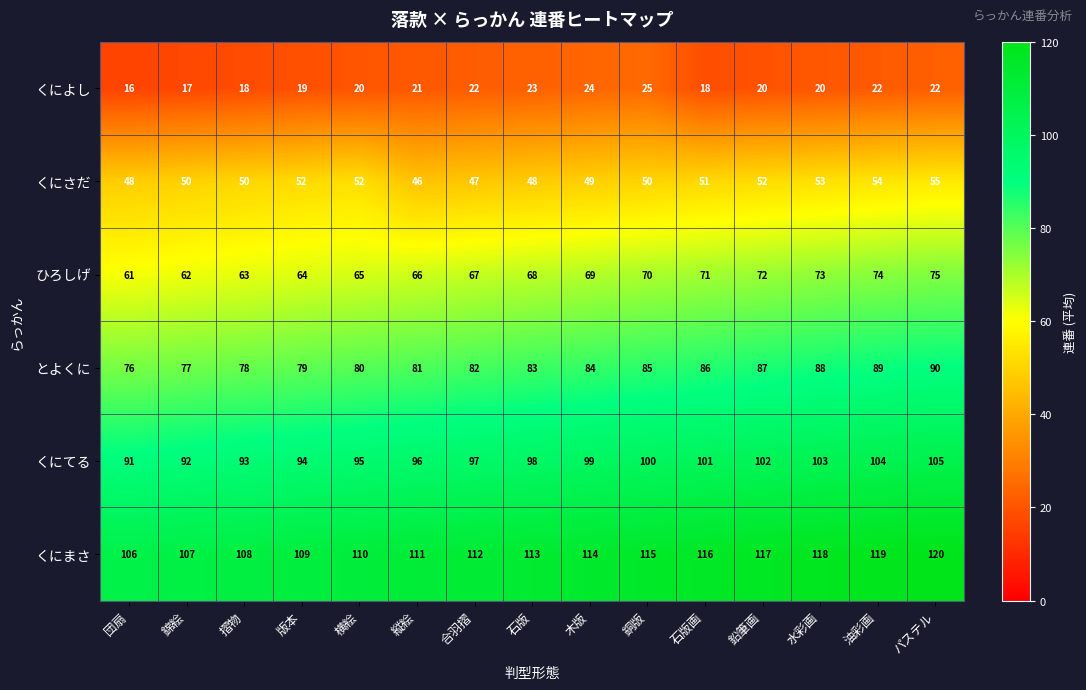

The value of とよくに at 油彩画 is 89. True or false?

True